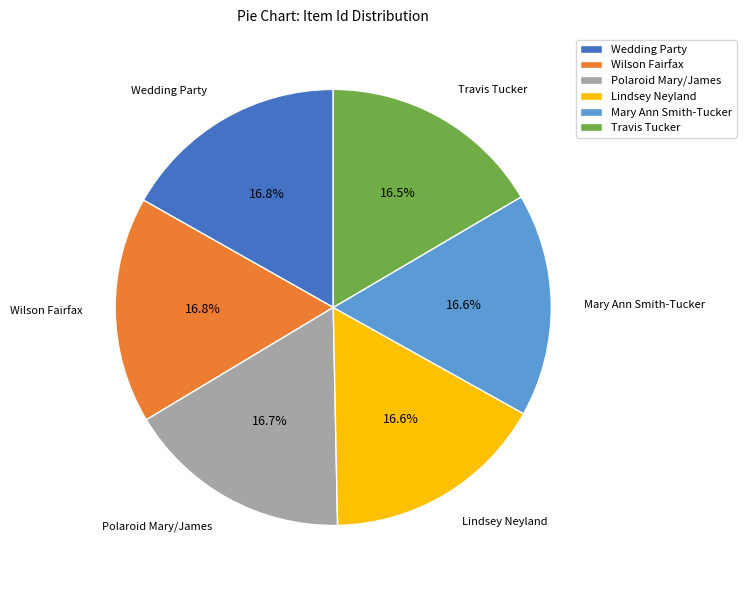

Approximately how many times larger is the value at Travis Tucker compared to Wilson Fairfax?

1.0